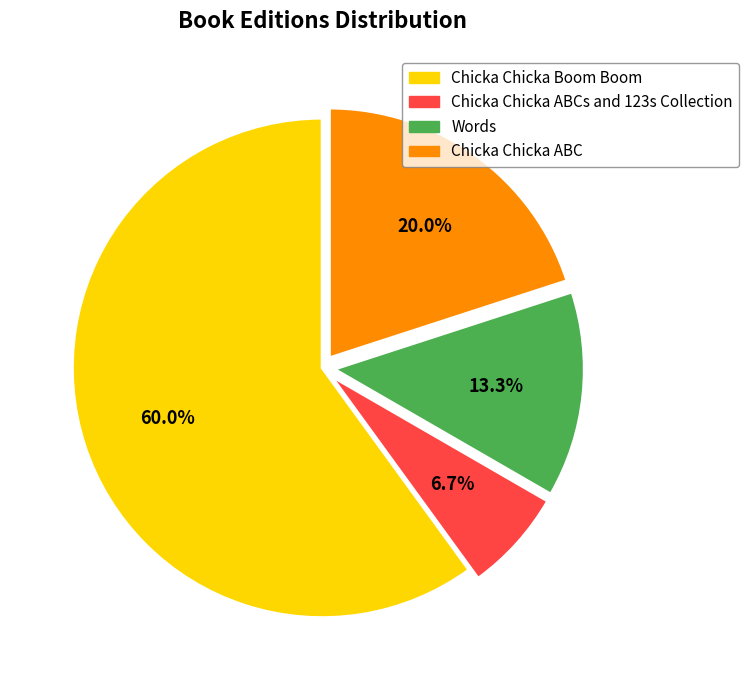

Combined, do Chicka Chicka ABC and Chicka Chicka ABCs and 123s Collection account for over 50%?

No